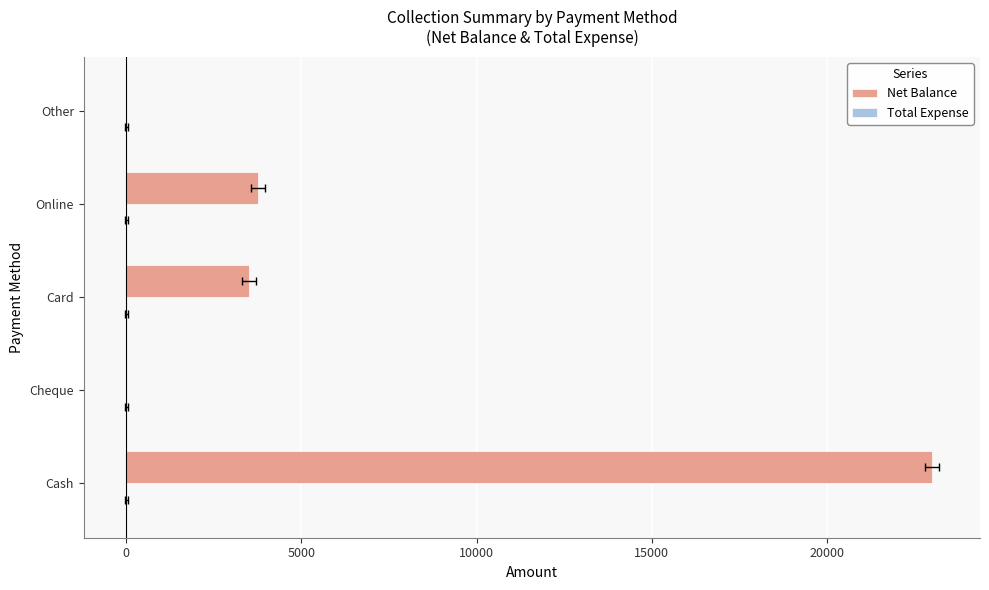

List the series in order of their overall mean, lowest first.

Total Expense, Net Balance